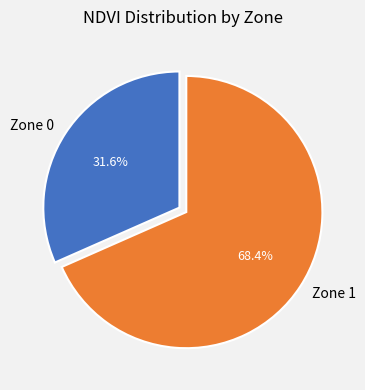

Count the number of slices in the pie.

2